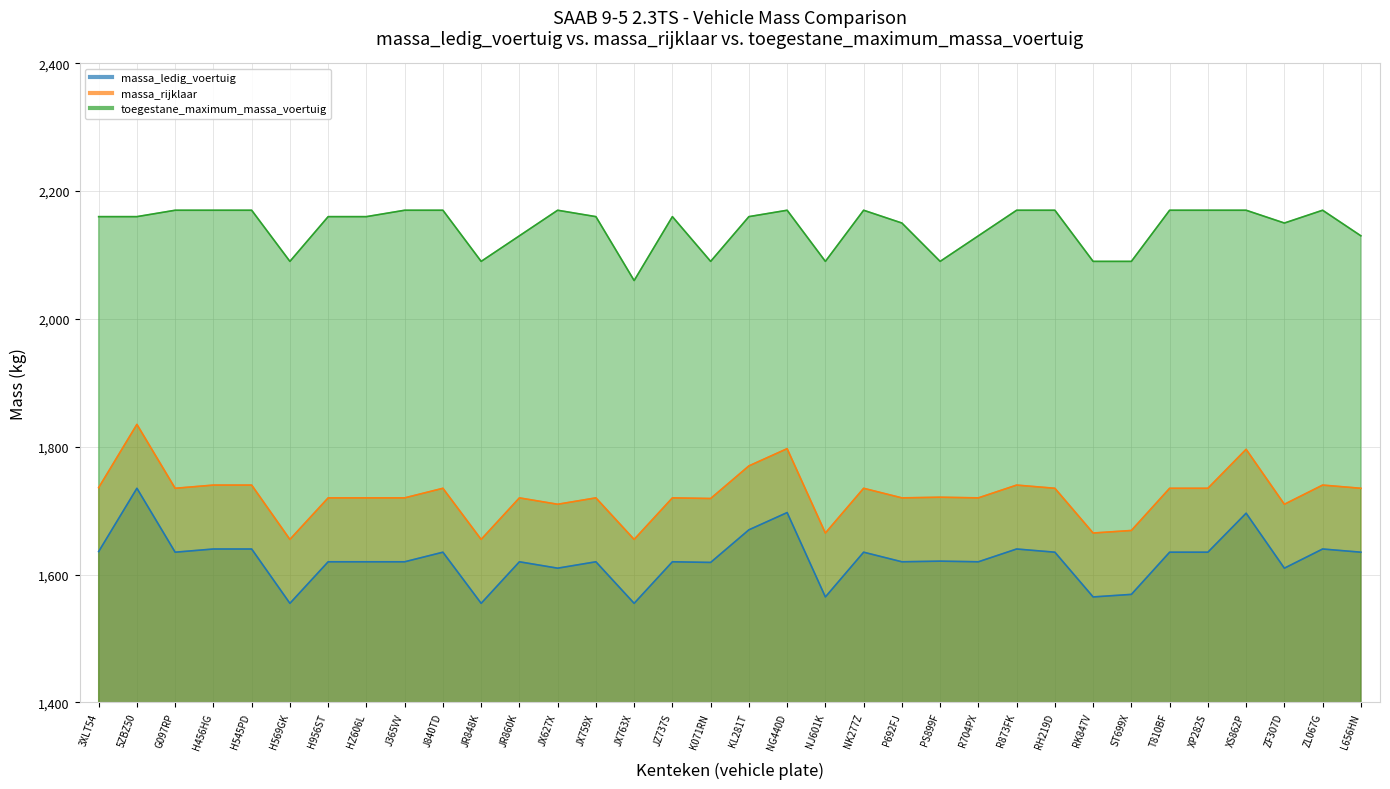

Count the number of categories in the chart.

34